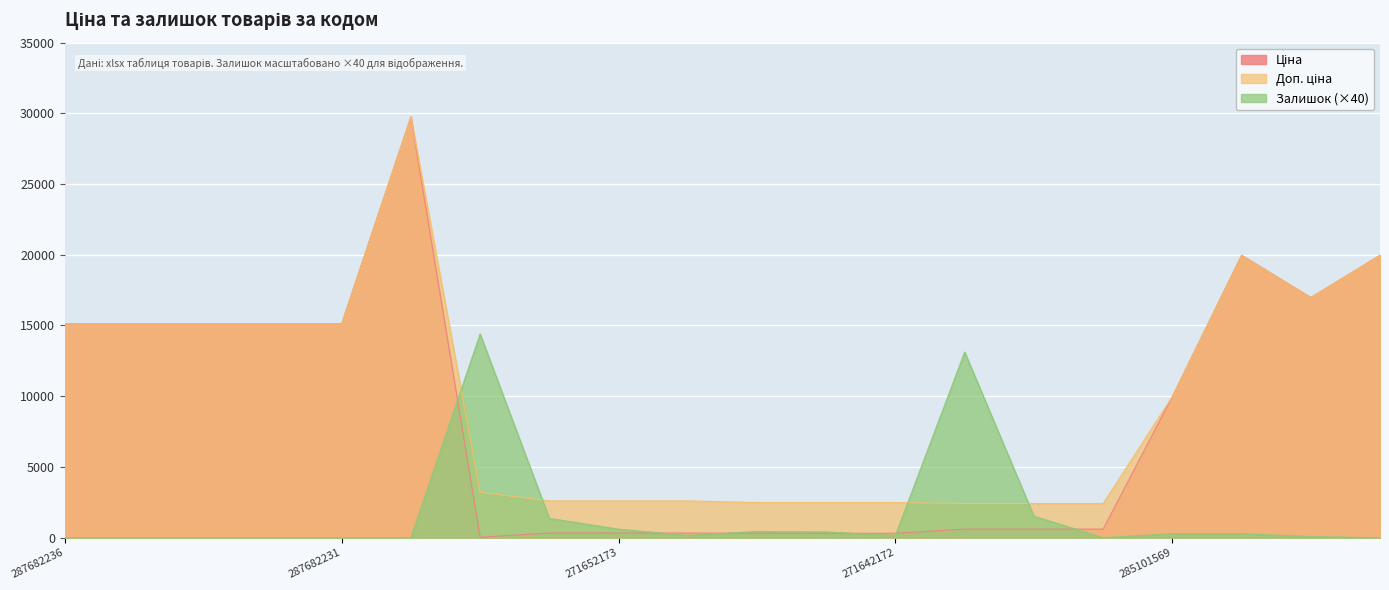

Which series has the widest spread of values?

Ціна